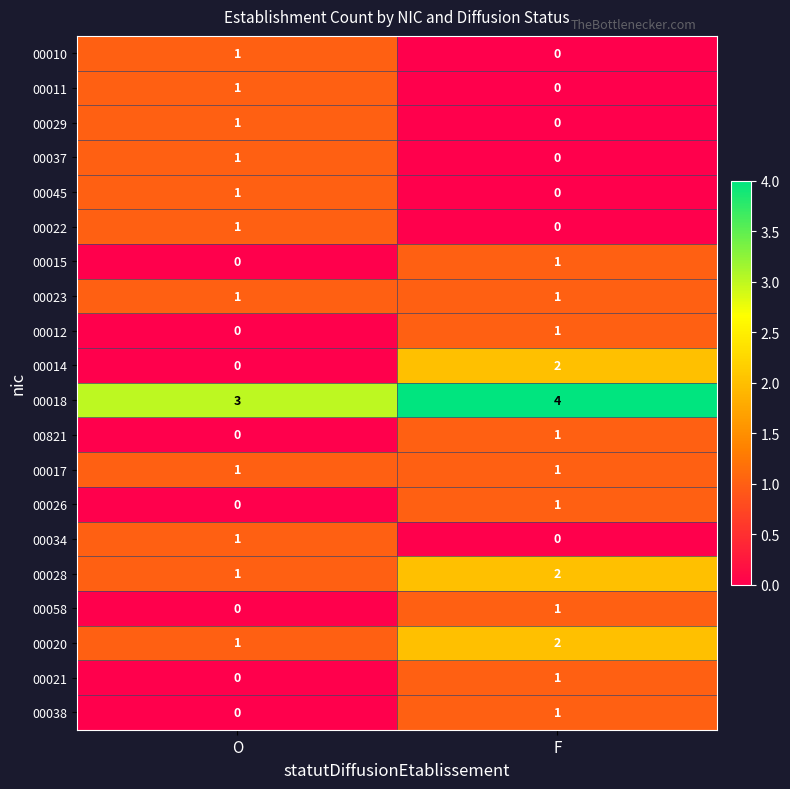

Which series changed the most between O and F?

00014